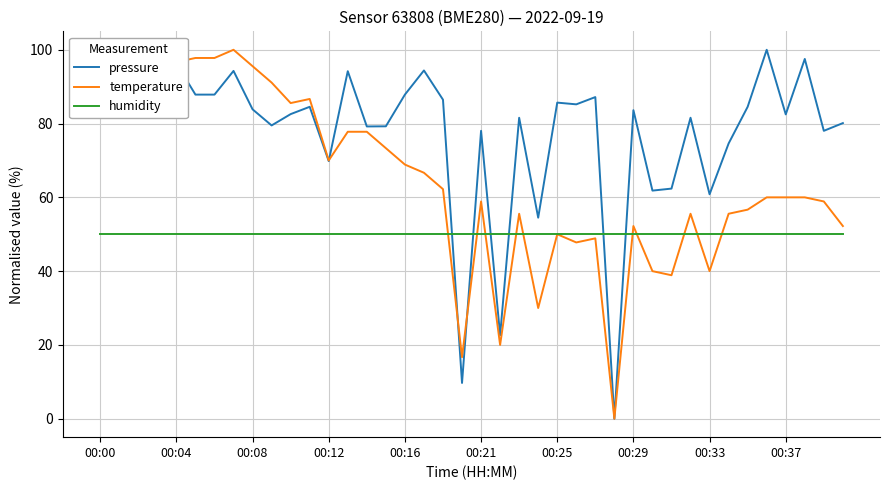

What is the sum of all humidity values?

2000.0